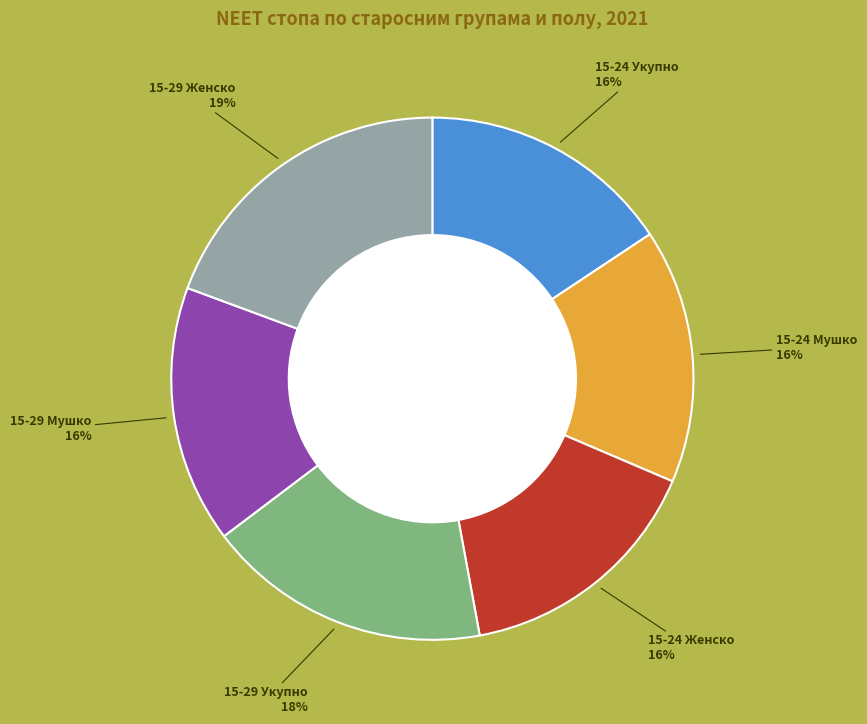

To the nearest percent, what is the average slice percentage?

17%